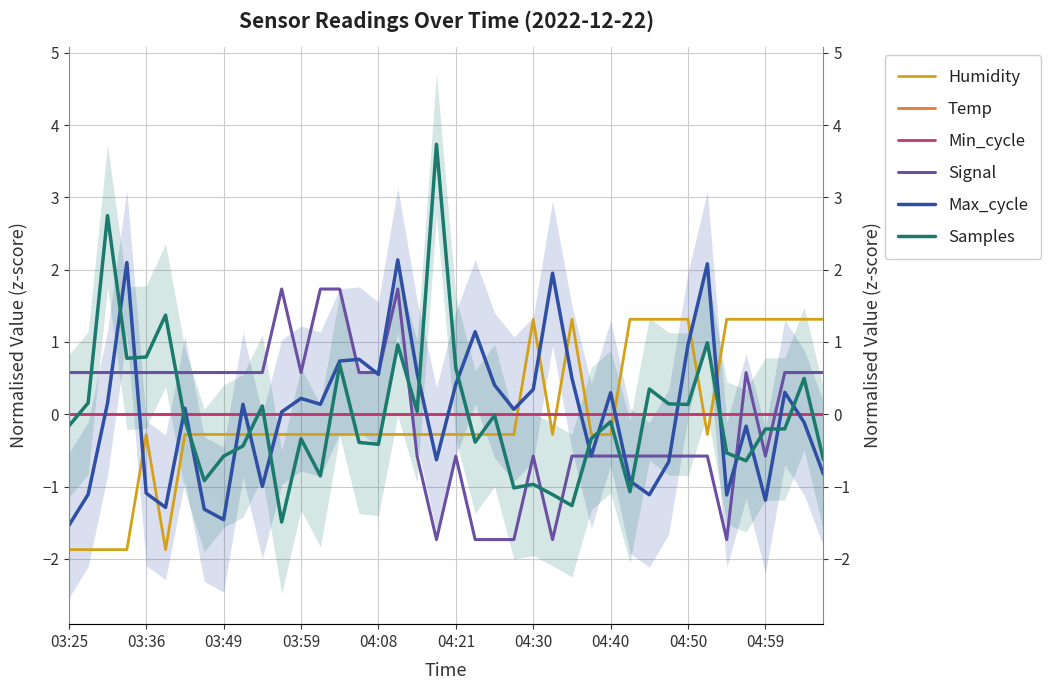

After their last crossing, which series has the higher values: Samples or Min_cycle?

Min_cycle